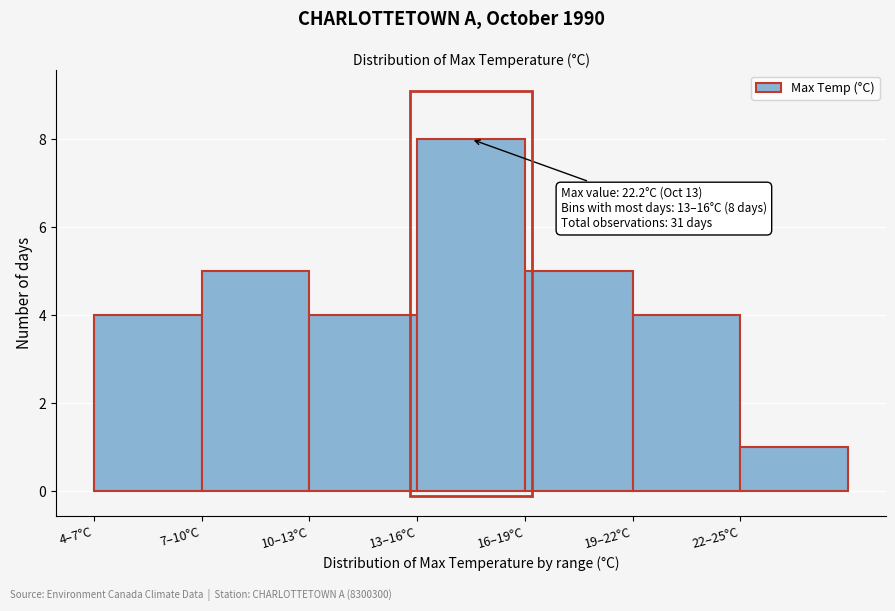

Reading left to right, what are all the values shown in this chart?

4	5	4	8	5	4	1